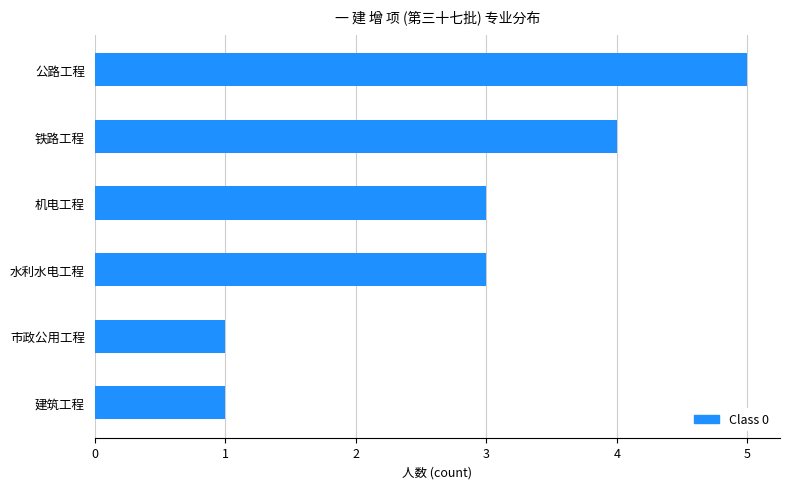

What is the ratio of the value at 市政公用工程 to the value at 机电工程?

0.3